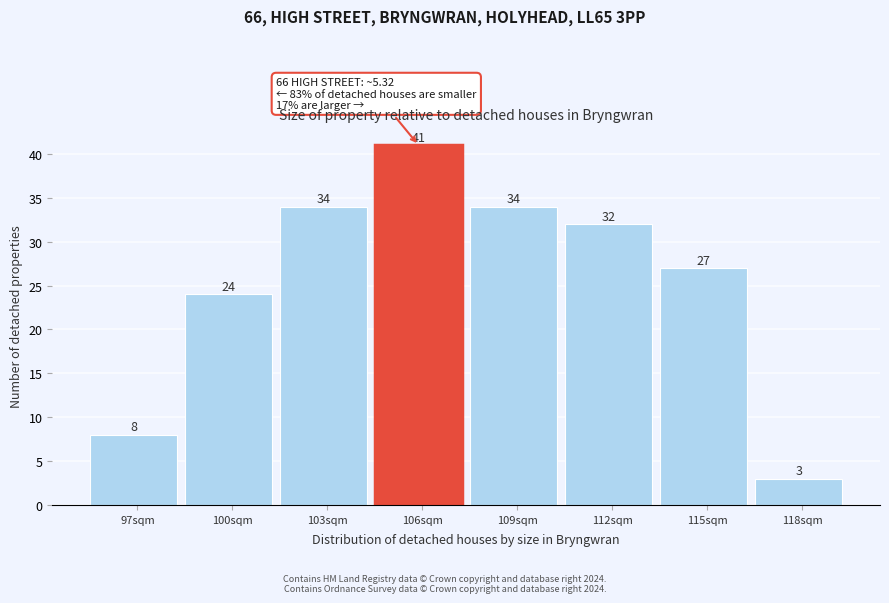

Reading left to right, extract all data points from this chart.

97sqm=8	100sqm=24	103sqm=34	106sqm=41	109sqm=34	112sqm=32	115sqm=27	118sqm=3